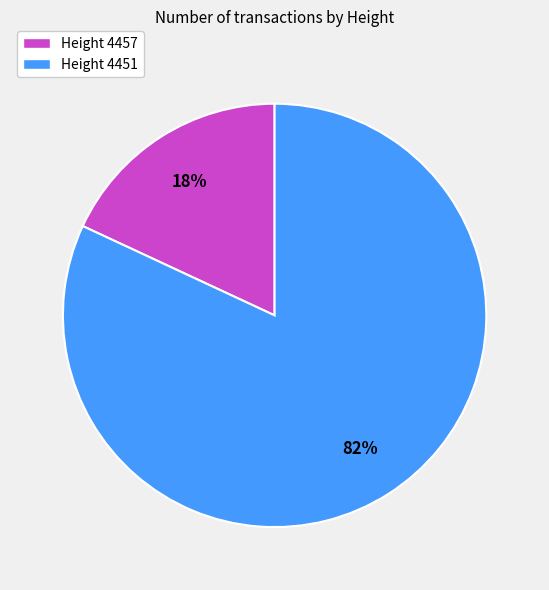

True or false: Height 4457 accounts for 32% of the total.

False